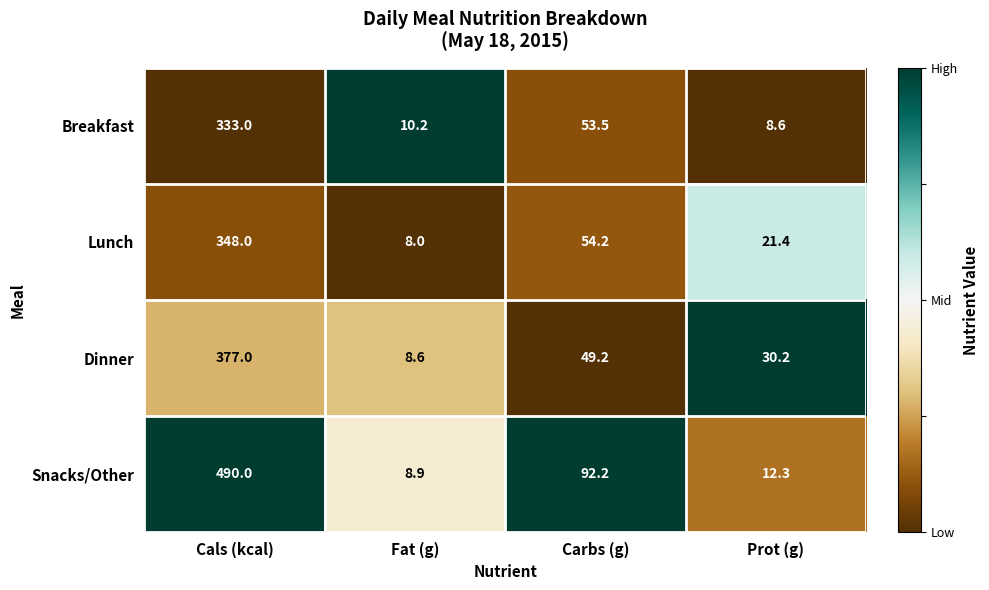

Reading left to right, transcribe all the data shown in this chart.

Breakfast: 333.0	10.2	53.5	8.6
Lunch: 348.0	8.0	54.2	21.4
Dinner: 377.0	8.6	49.2	30.2
Snacks/Other: 490.0	8.9	92.2	12.3